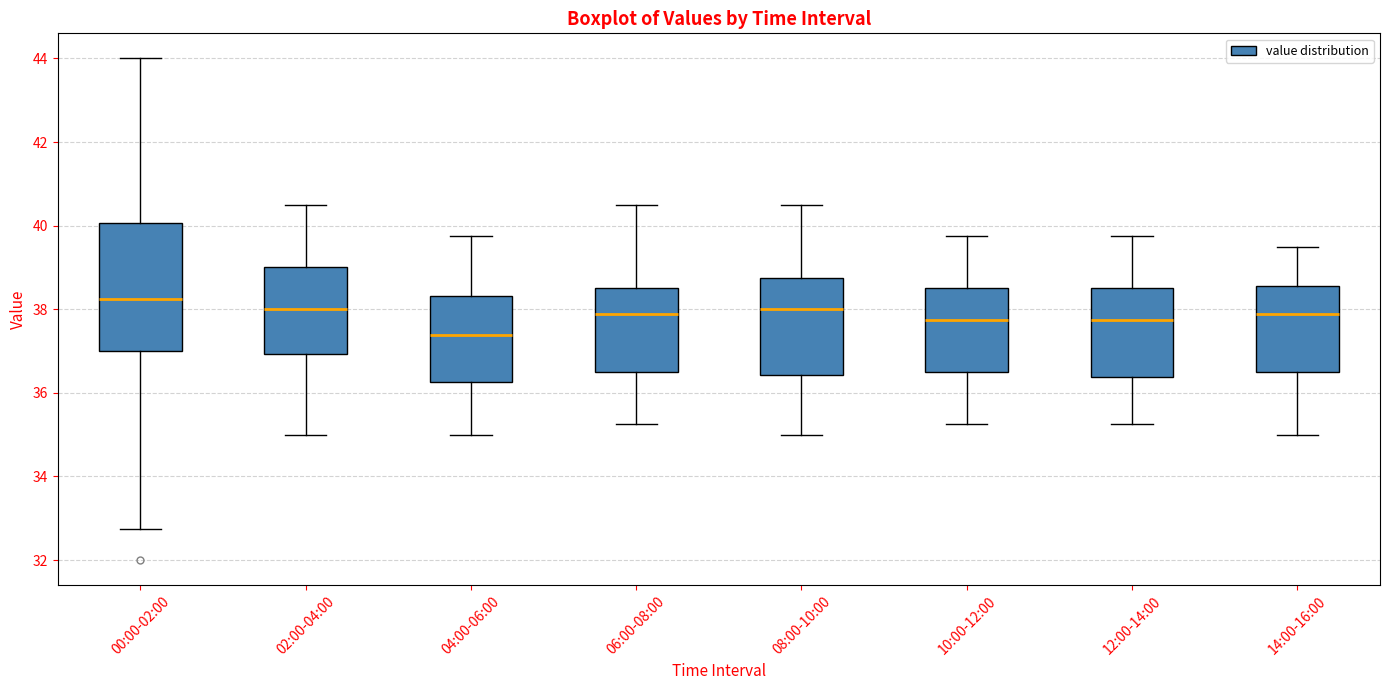

Comparing the boxes themselves (not the whiskers), which one is the tallest?

00:00-02:00